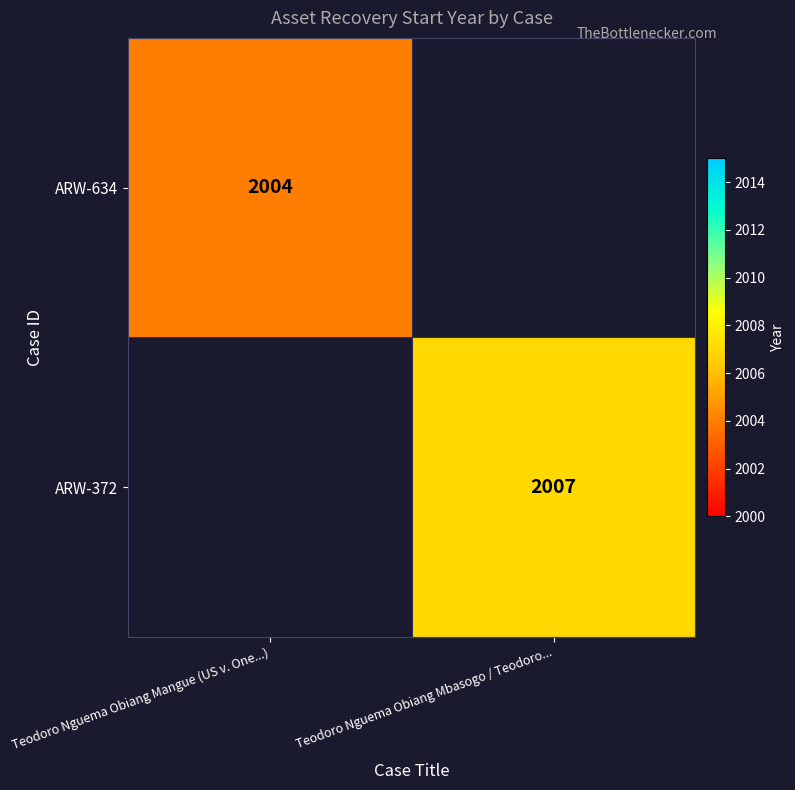

The value of ARW-372 at Teodoro Nguema Obiang Mbasogo / Teodoro... is 2666. True or false?

False